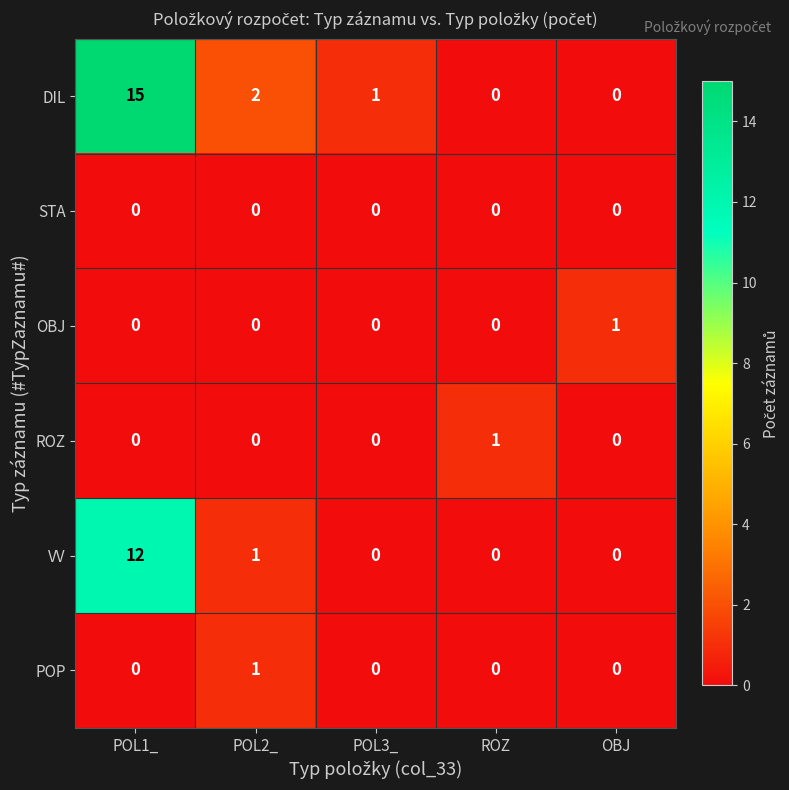

What is the difference between the highest and lowest values at POL2_?

2